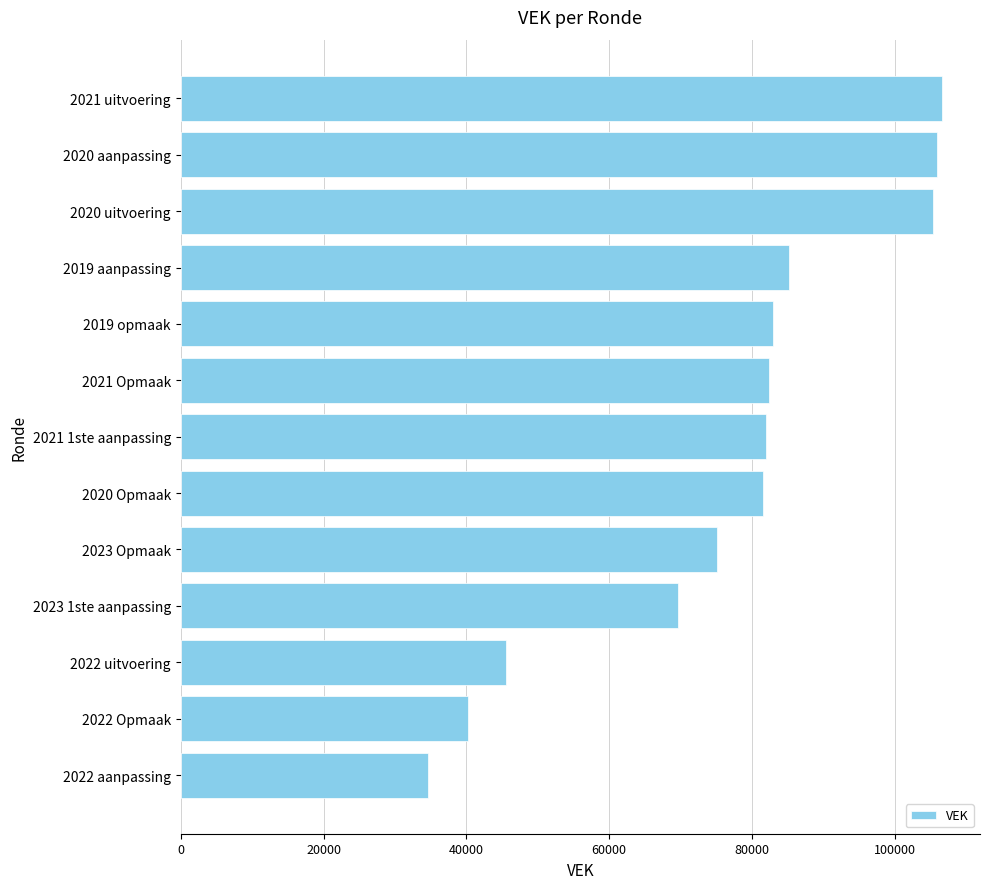

Approximately how many times larger is the value at 2023 1ste aanpassing compared to 2022 aanpassing?

2.0